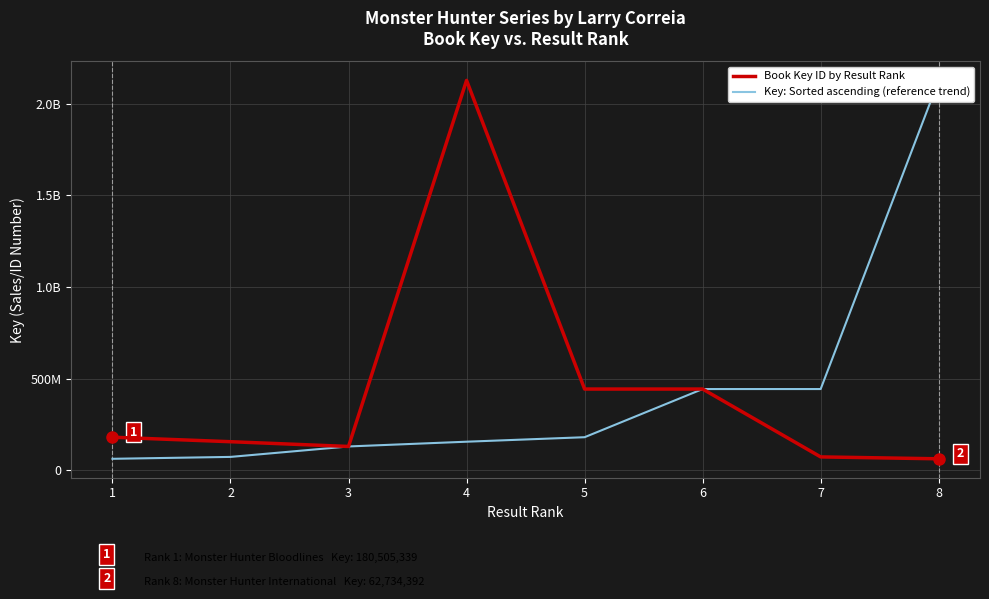

How many lines are shown in the chart?

2